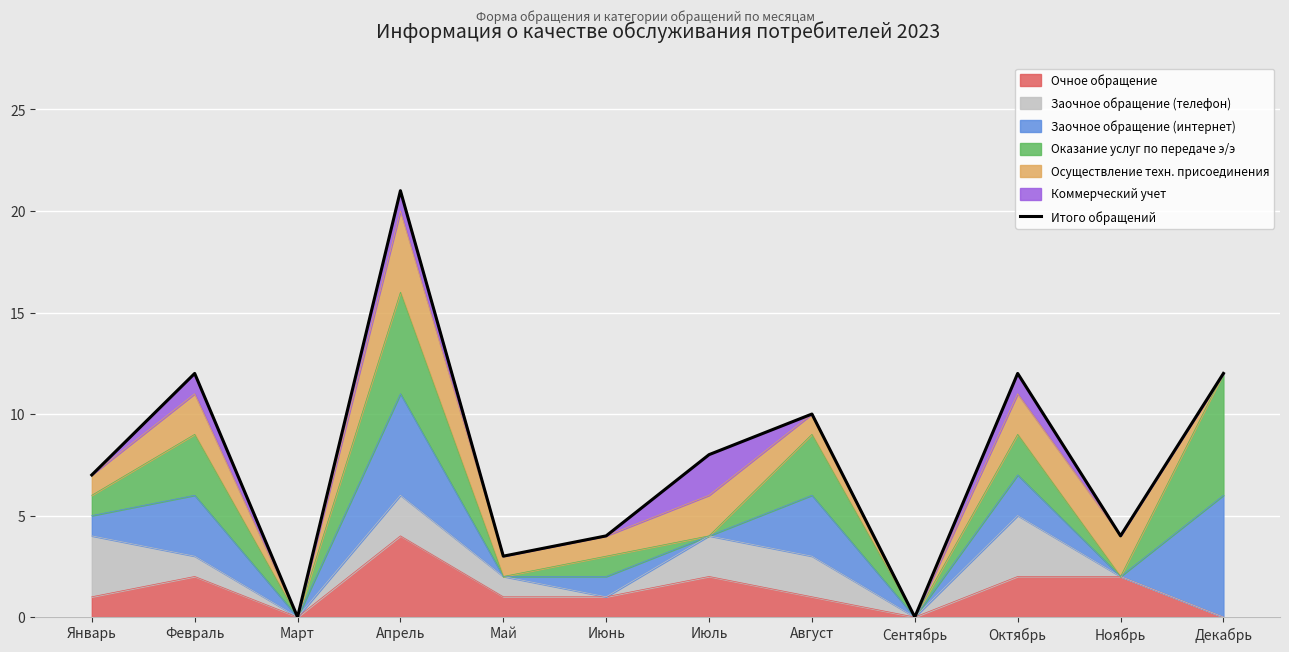

True or false: the data shows 12 at Февраль.

True